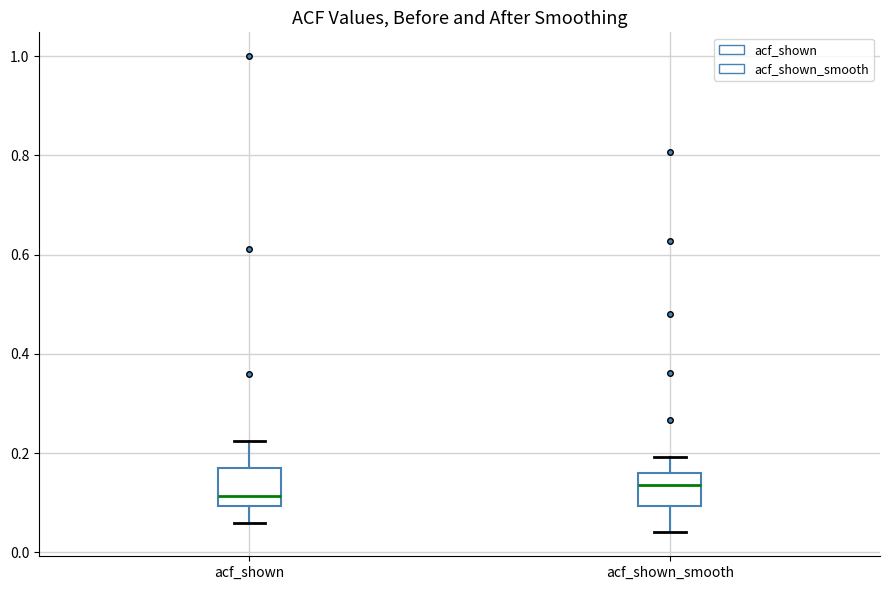

Reading left to right, transcribe this box plot: for each box, give where its median line is, the range the box spans, and where its two whiskers end, as read against the y-axis. The values are not printed on the chart, so give them approximately, as read against the axis.

acf_shown: median 0.12, box 0.10 to 0.16, whiskers 0.06 to 0.22
acf_shown_smooth: median 0.14, box 0.10 to 0.16, whiskers 0.04 to 0.20